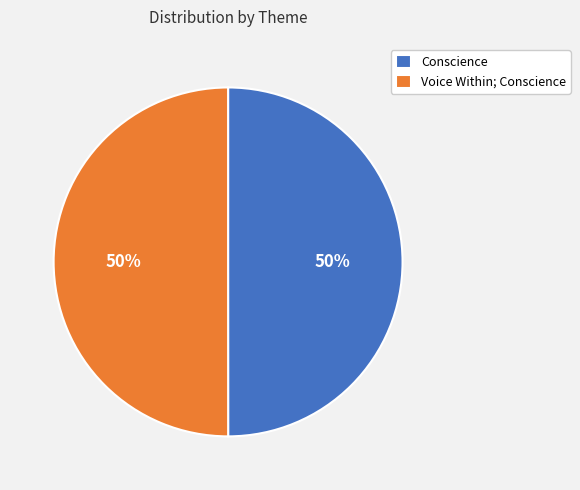

What percentage is the Conscience slice, to the nearest percent?

50%